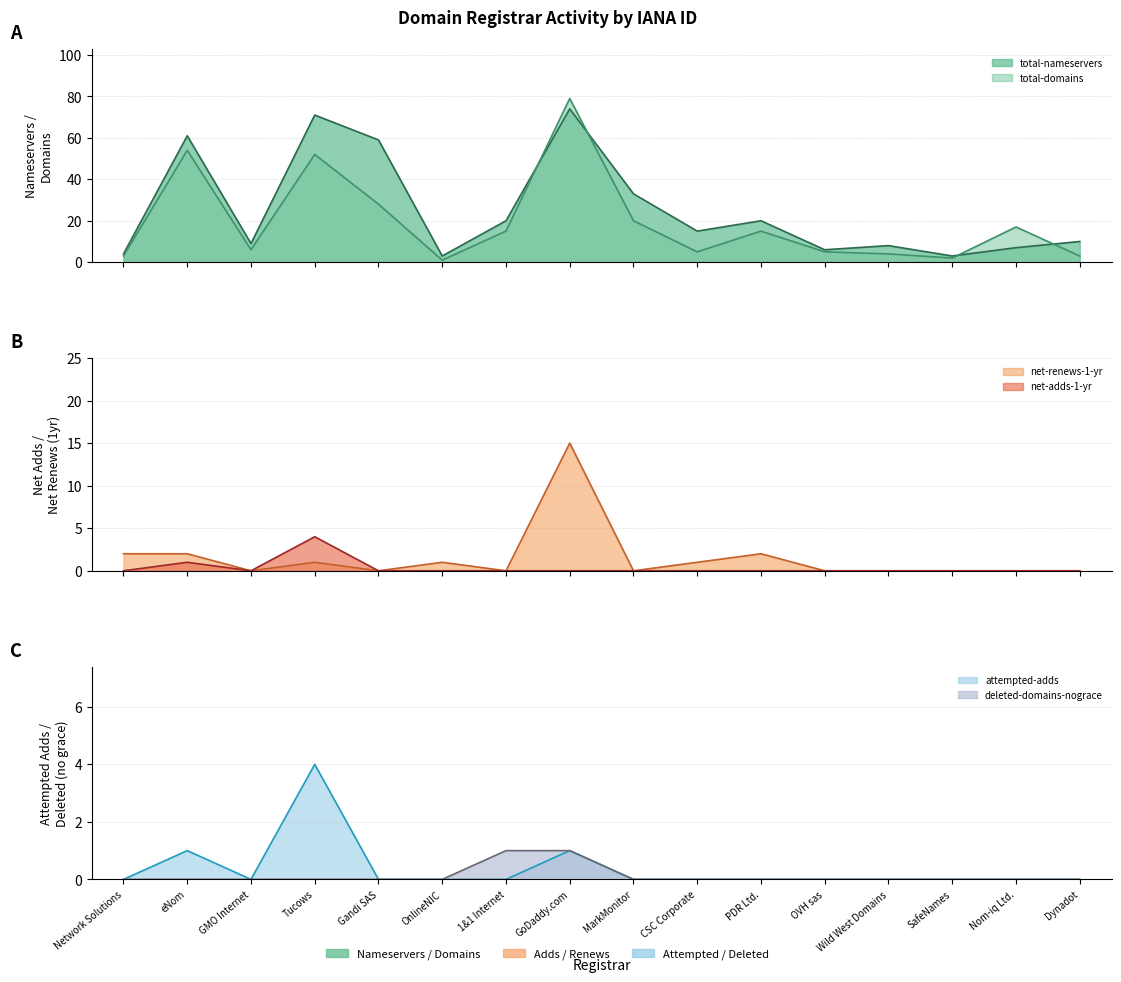

How many attempted-adds values are between 0 and 1?

15